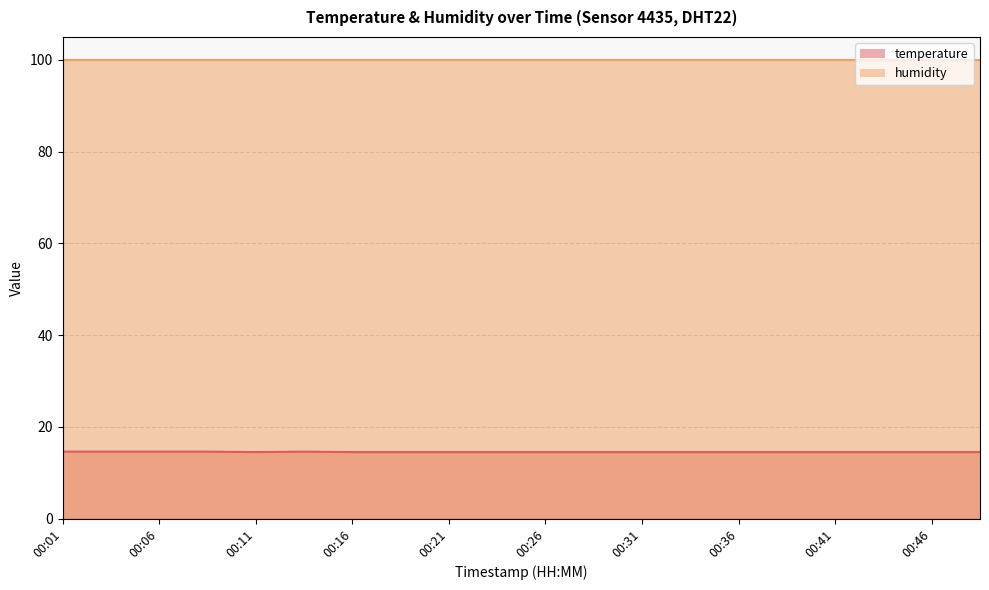

Which label corresponds to the smallest value in the chart?

00:11